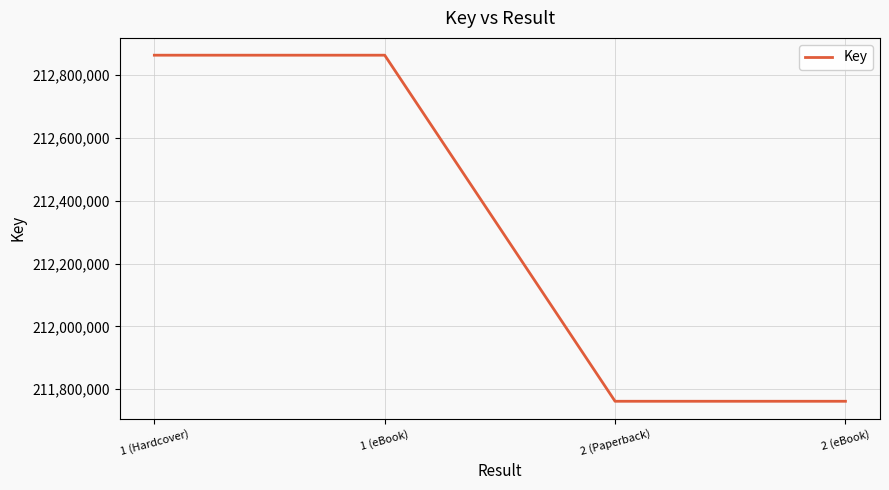

What is the maximum value shown in the chart?

212863522